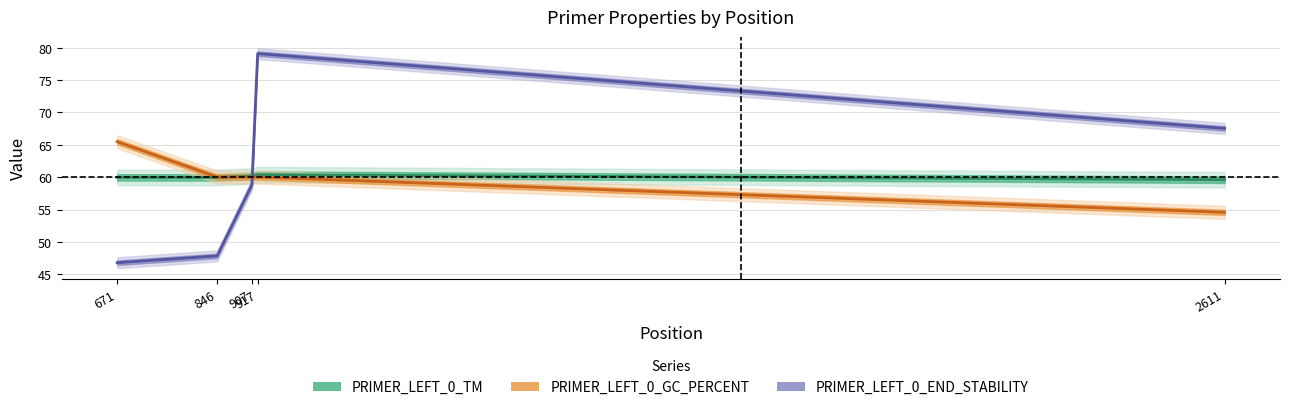

Reading right to left, list all the values displayed in this chart.

PRIMER_LEFT_0_TM: 2611=59.6	917=60.4	907=60.2	846=60.0	671=60.0
PRIMER_LEFT_0_GC_PERCENT: 2611=54.6	917=60.0	907=60.0	846=60.0	671=65.5
PRIMER_LEFT_0_END_STABILITY: 2611=67.5	917=79.1	907=58.9	846=47.8	671=46.8